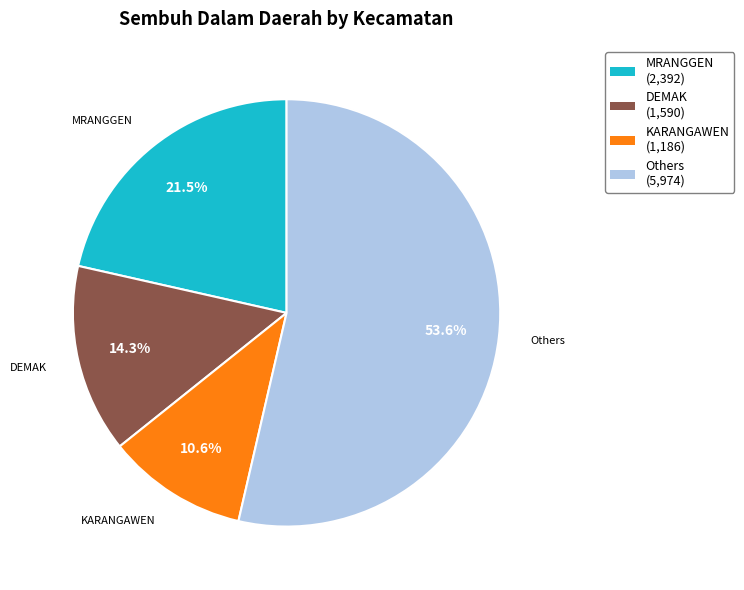

Rank the categories by value from lowest to highest.

KARANGAWEN, DEMAK, MRANGGEN, Others